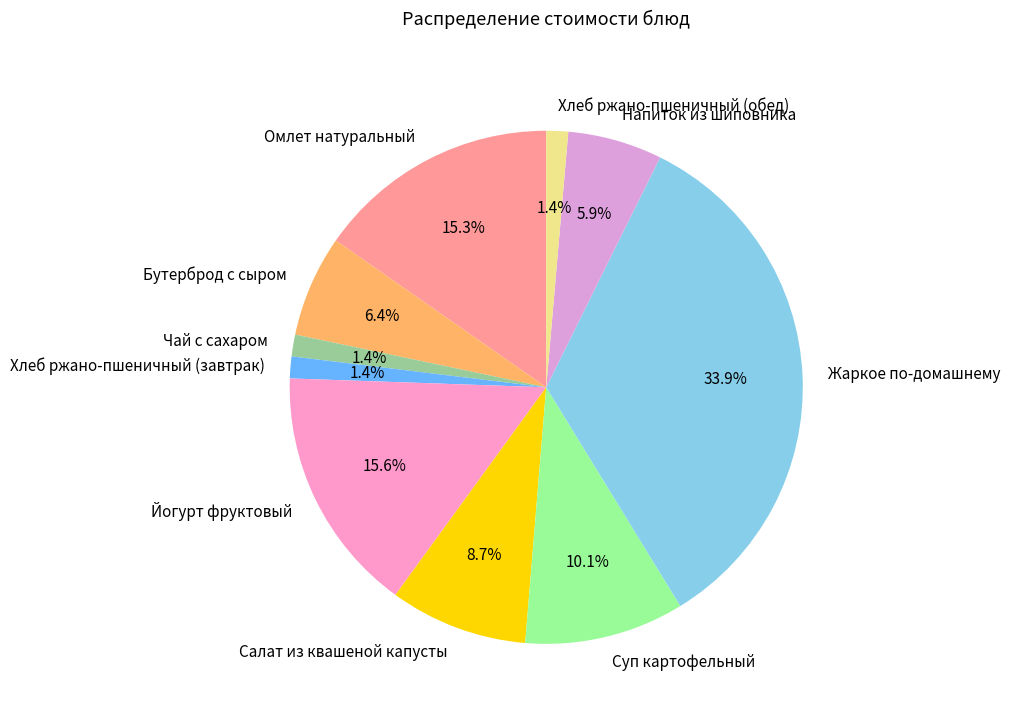

Which slice is the largest?

Жаркое по-домашнему